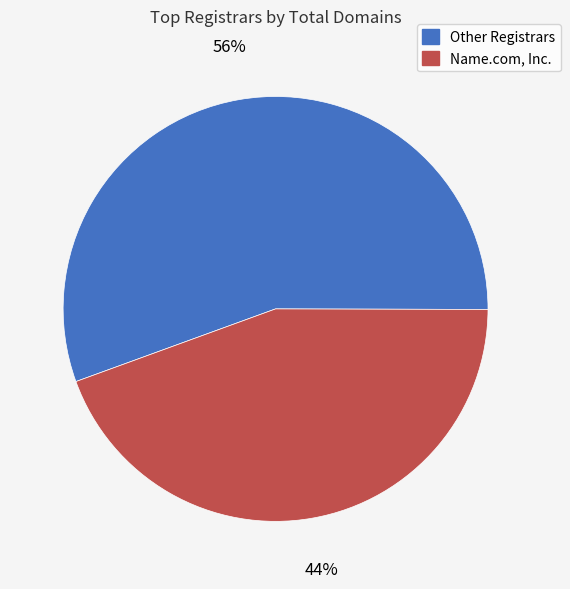

Is there any slice that represents more than half of the pie?

Yes